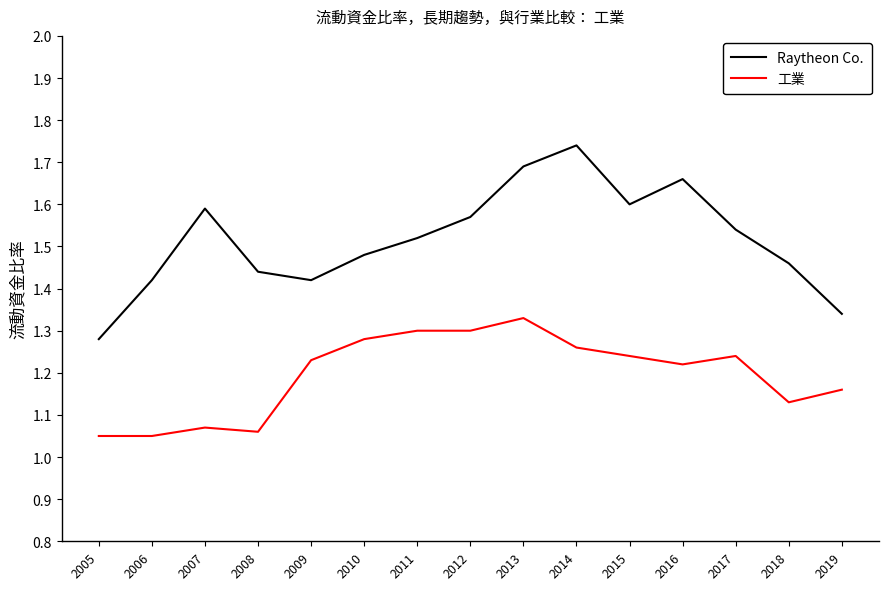

The value of 工業 at 2007 is 0.7. True or false?

False